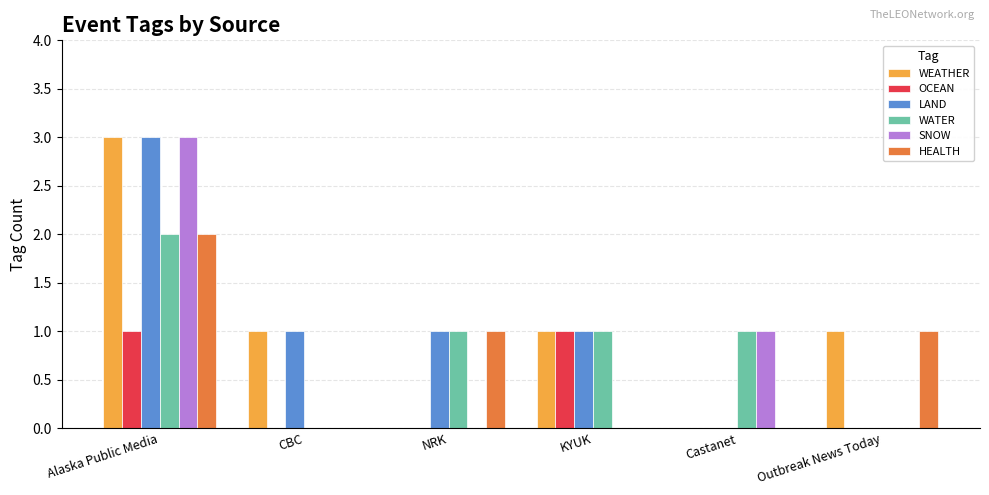

What is the total value across all series at Alaska Public Media?

14